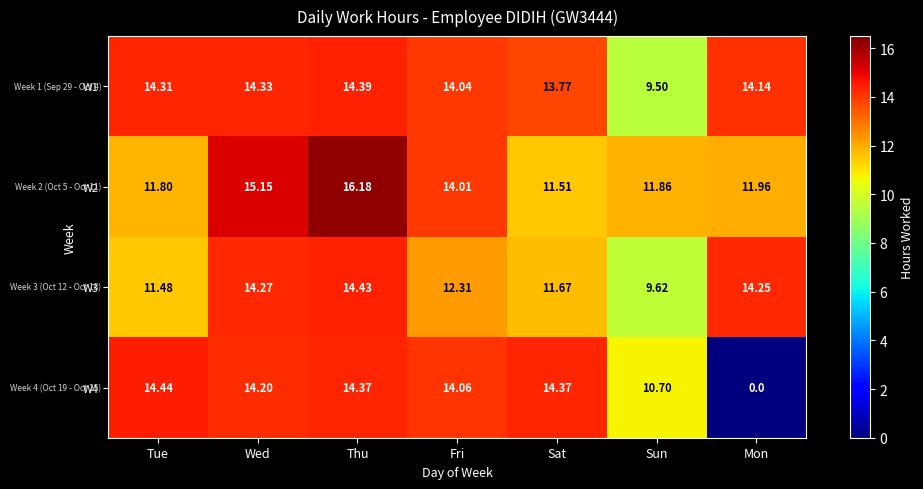

Which label corresponds to the largest value in the chart?

Thu